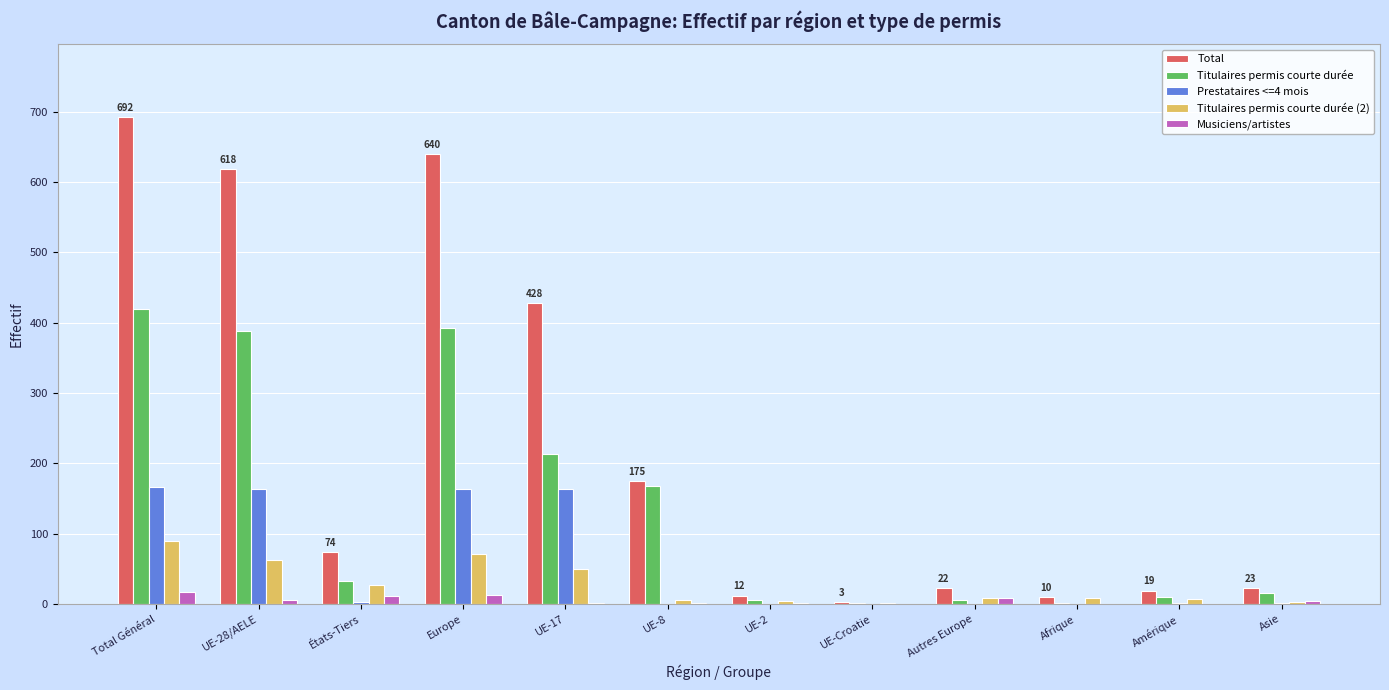

Is it true that Titulaires permis courte durée (2) equals 50 at UE-17?

True